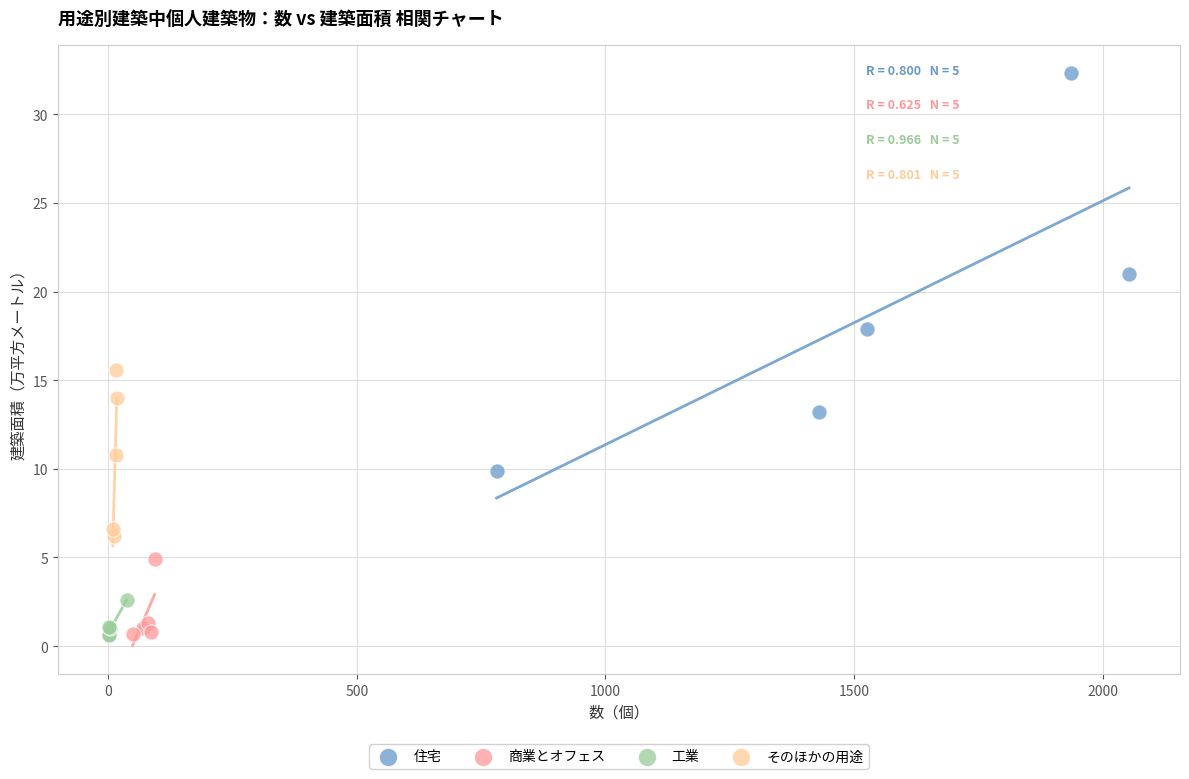

Which series has the largest Y range (max minus min)?

住宅